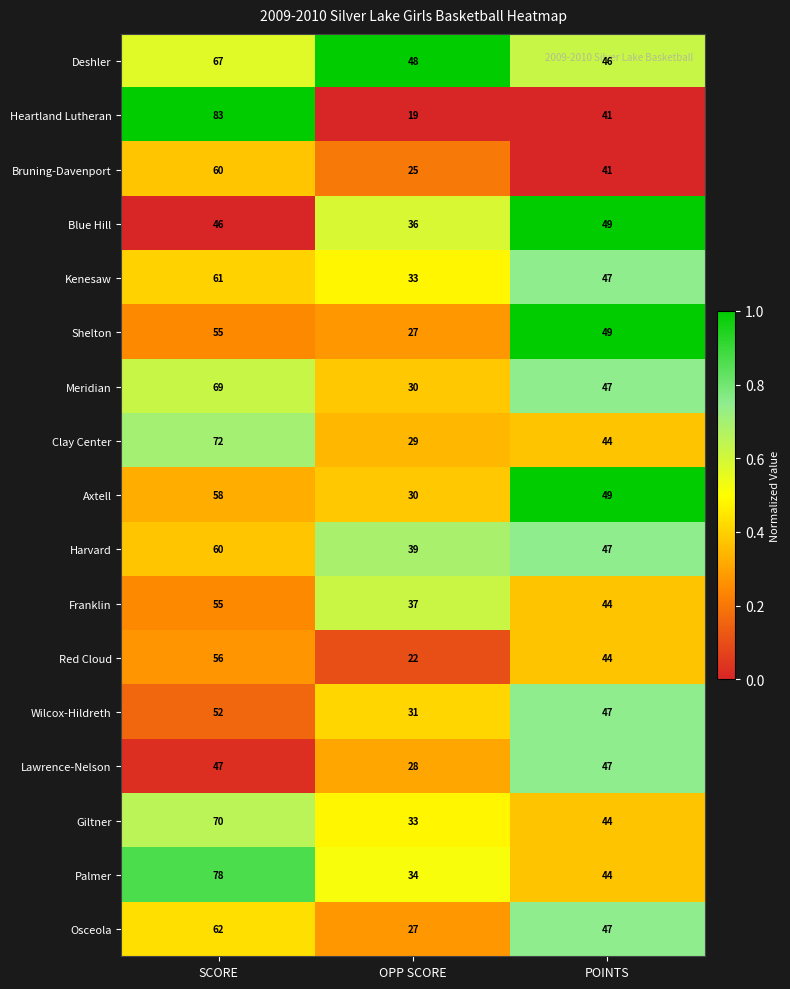

How many Harvard values are between 39 and 60?

3